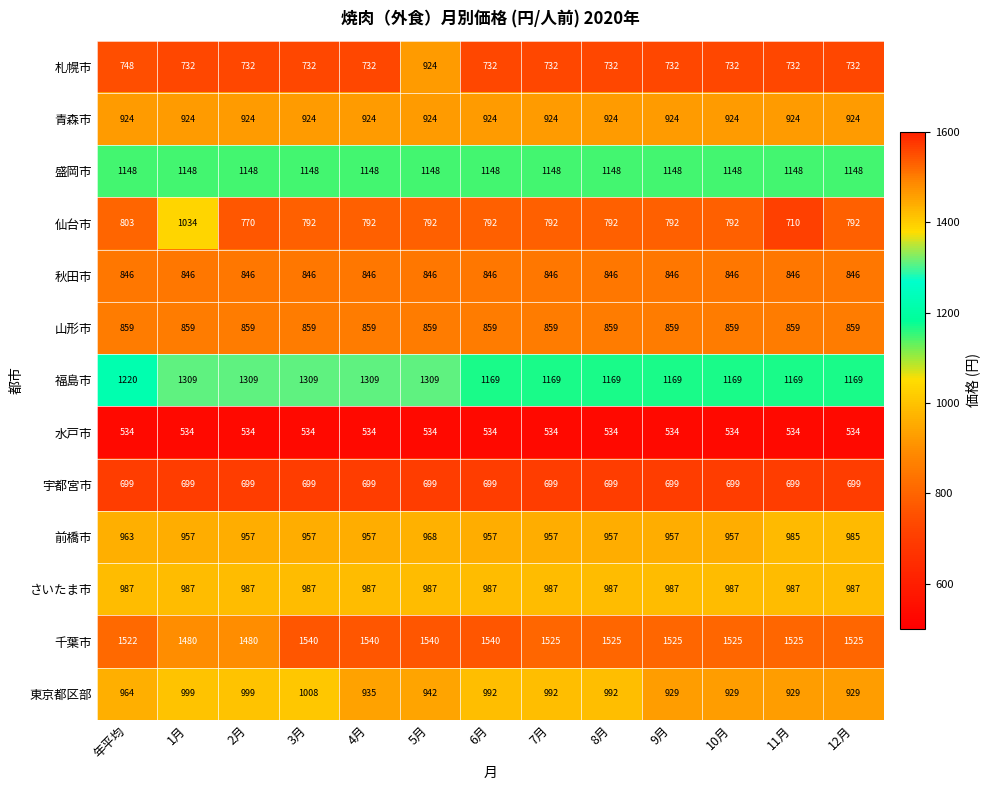

At how many categories does at least one series exceed 1111?

13